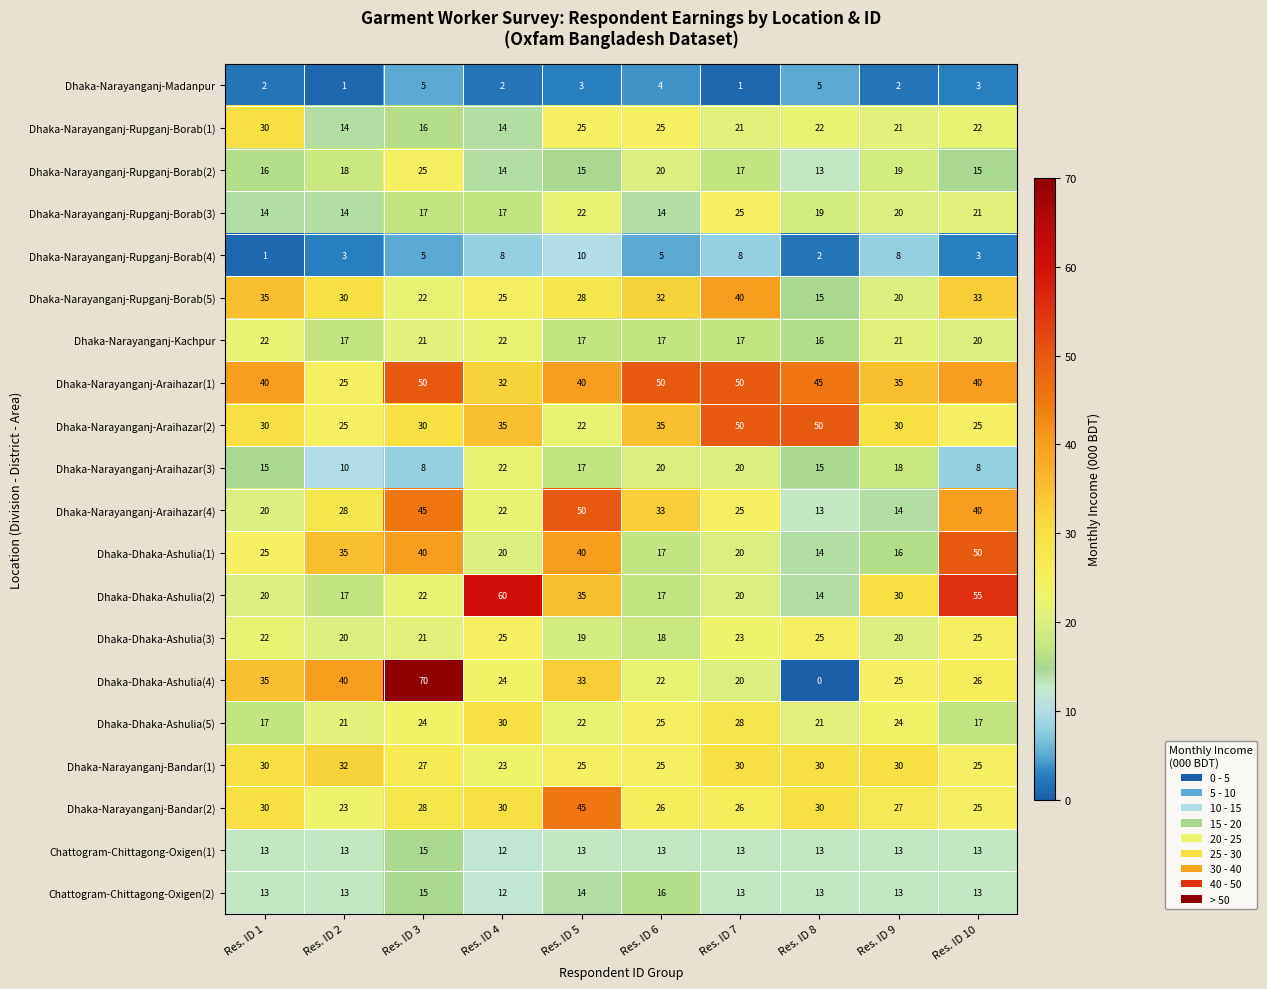

At which category is the sum across all series the highest?

Res. ID 3